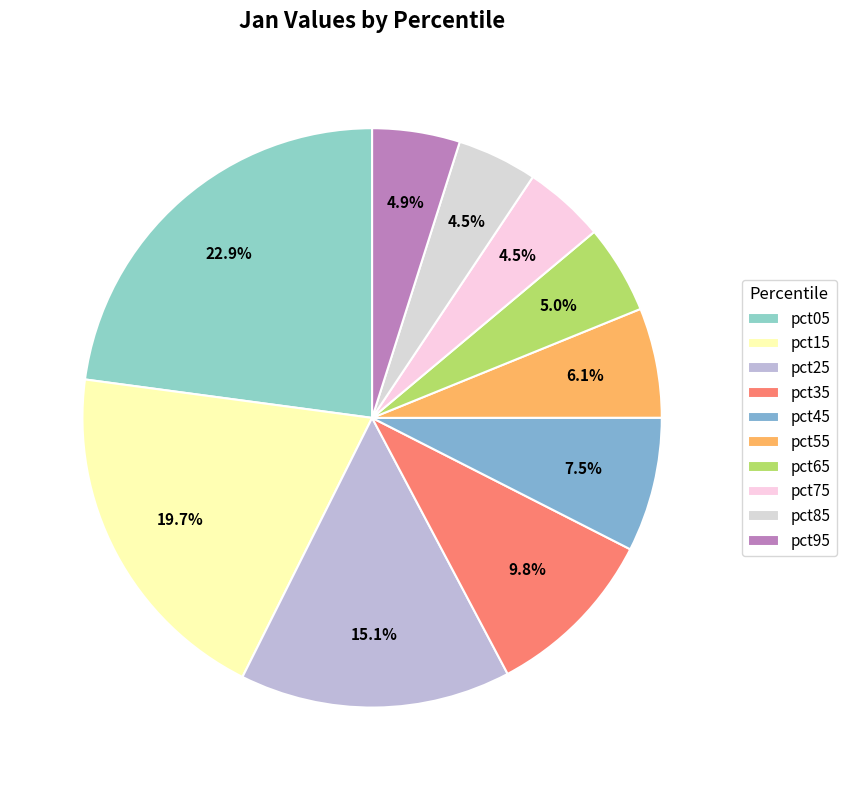

Which has a higher value, pct25 or pct35?

pct25